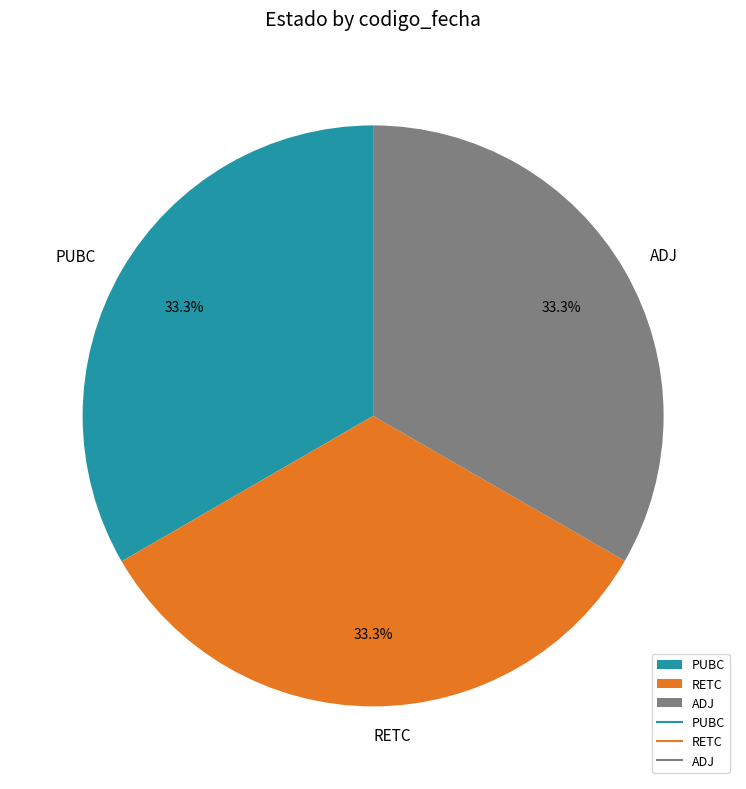

To the nearest percent, what is the average slice percentage?

33%